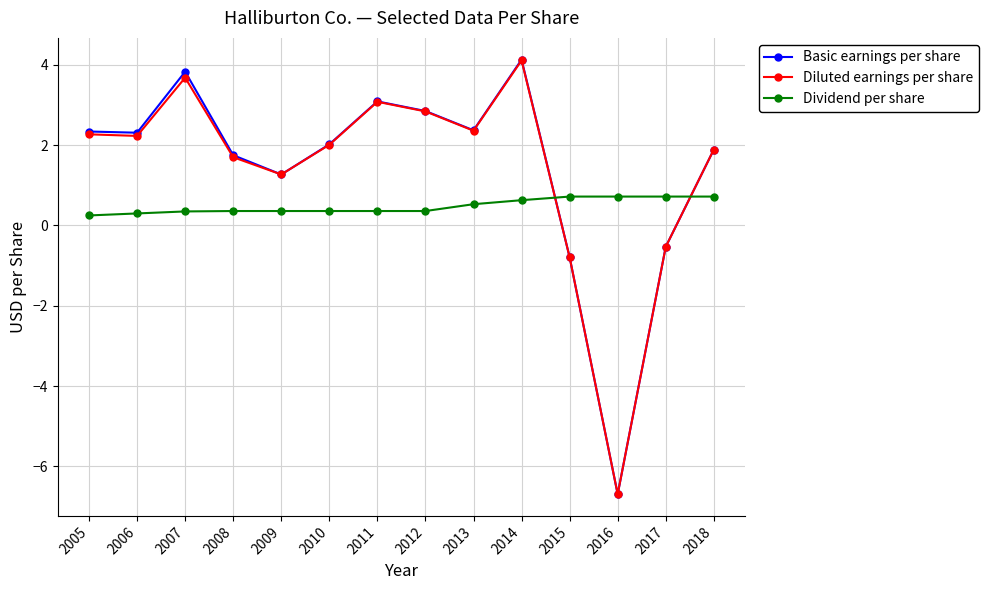

True or false: Basic earnings per share has more than 2 points higher than both neighbors.

True